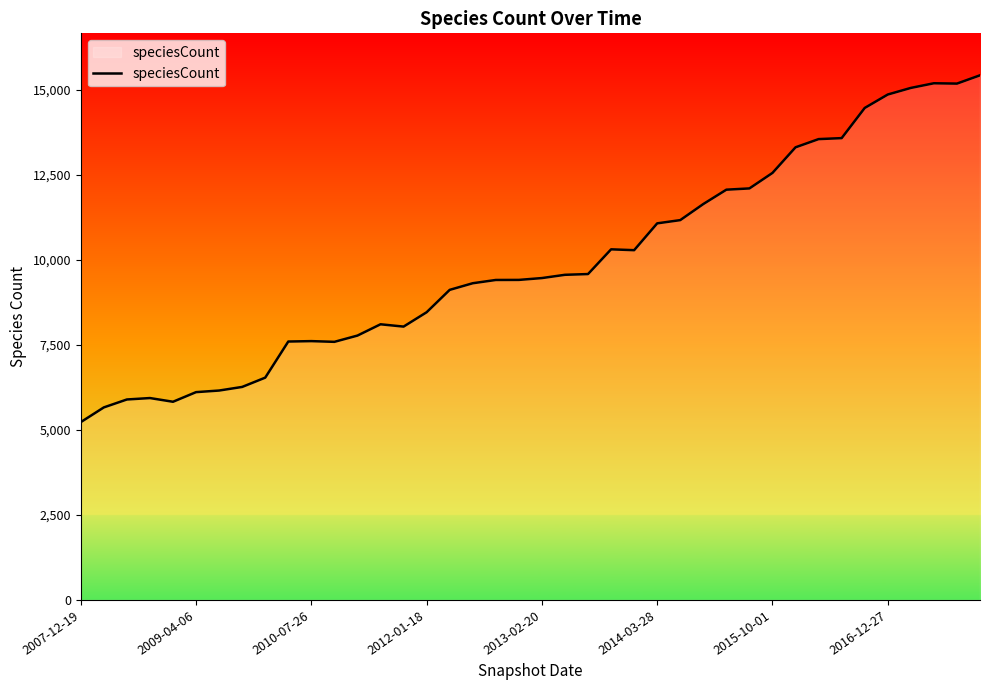

What is the difference between the maximum and minimum values?

10198